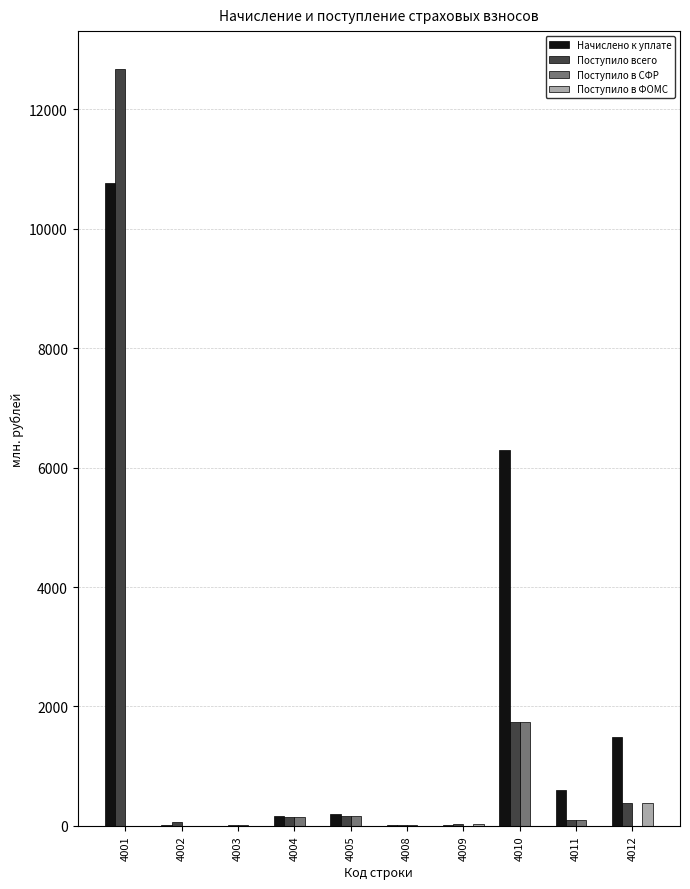

Which series has the largest range (max minus min)?

Поступило всего